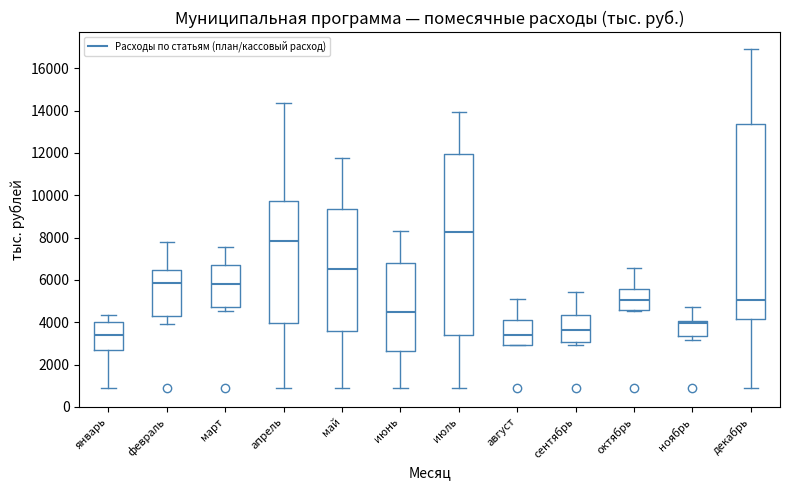

Where is the lower edge of the box for май on the y-axis? The values are not printed on the chart, so give them approximately, as read against the axis.

3600